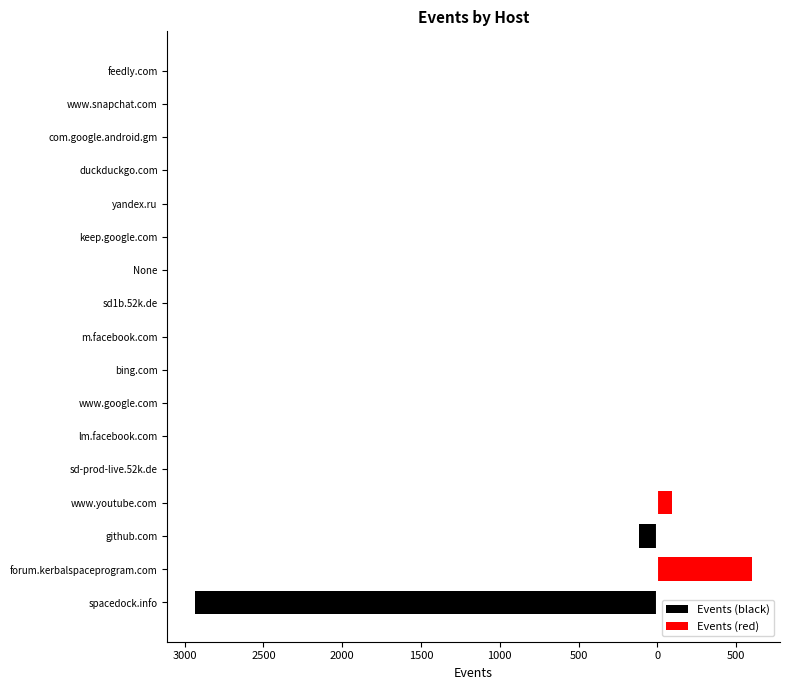

How many data points does each series have?

17